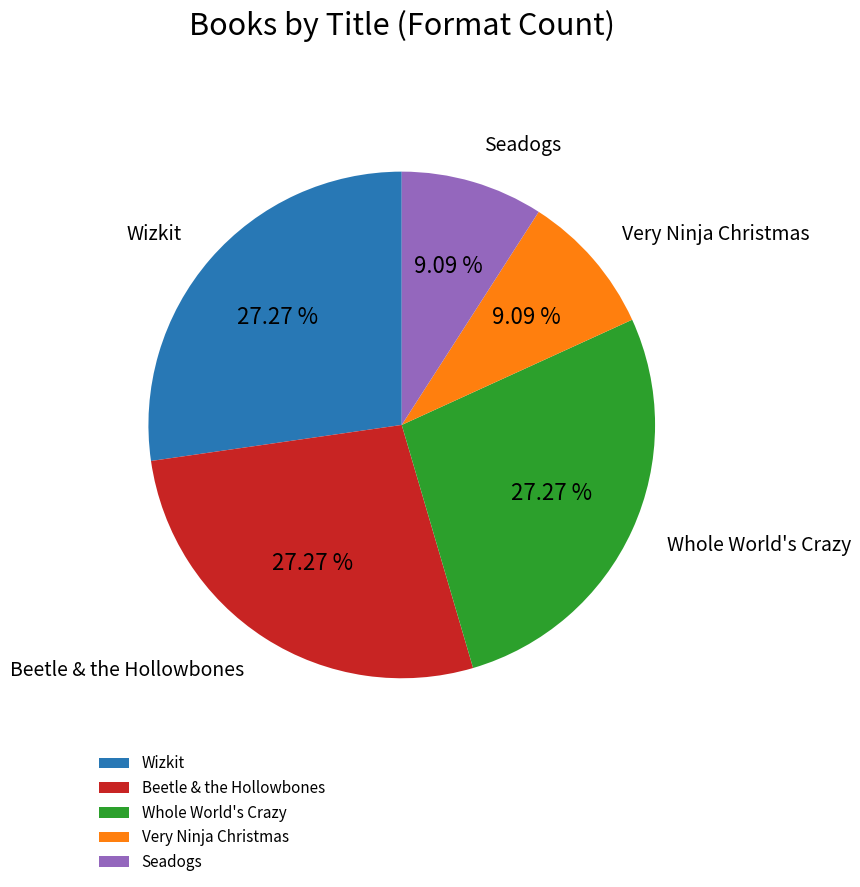

Count the number of slices in the pie.

5